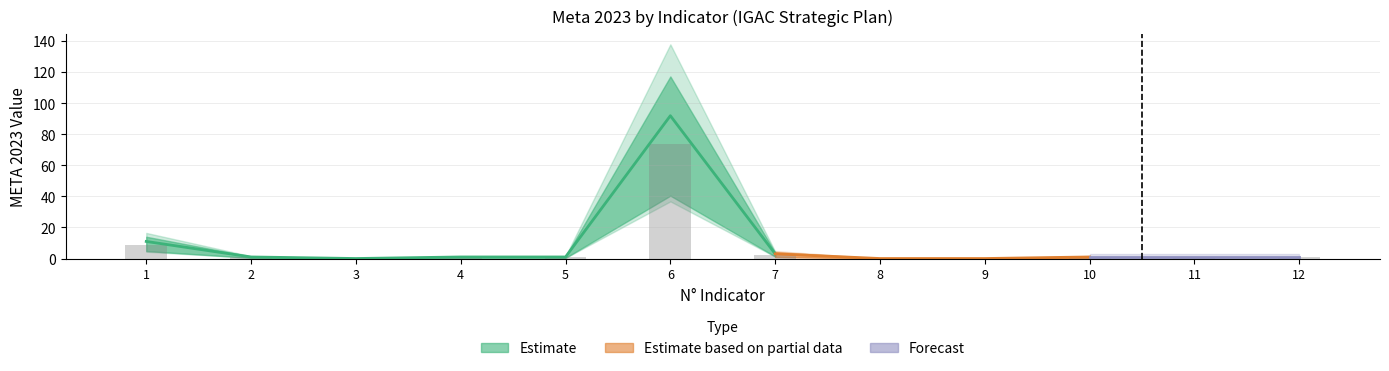

Reading right to left, what are all the values shown in this chart?

0.8	0.8	0.8	0.0	0.0	2.4	73.6	0.8	0.8	0.0	0.8	8.8